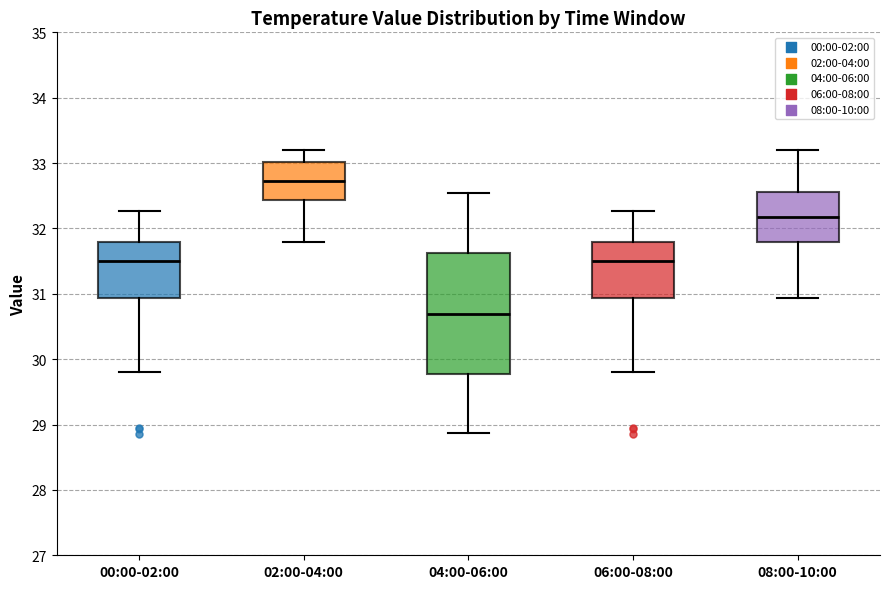

Which box's median line is the lowest?

04:00-06:00